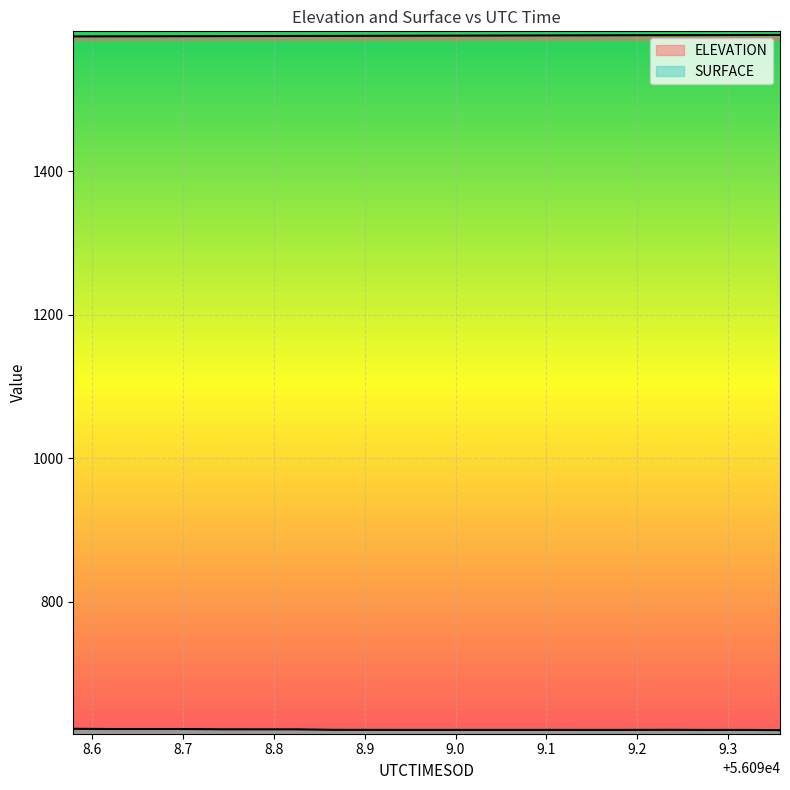

At which category does SURFACE reach its first local valley?

56099.1525